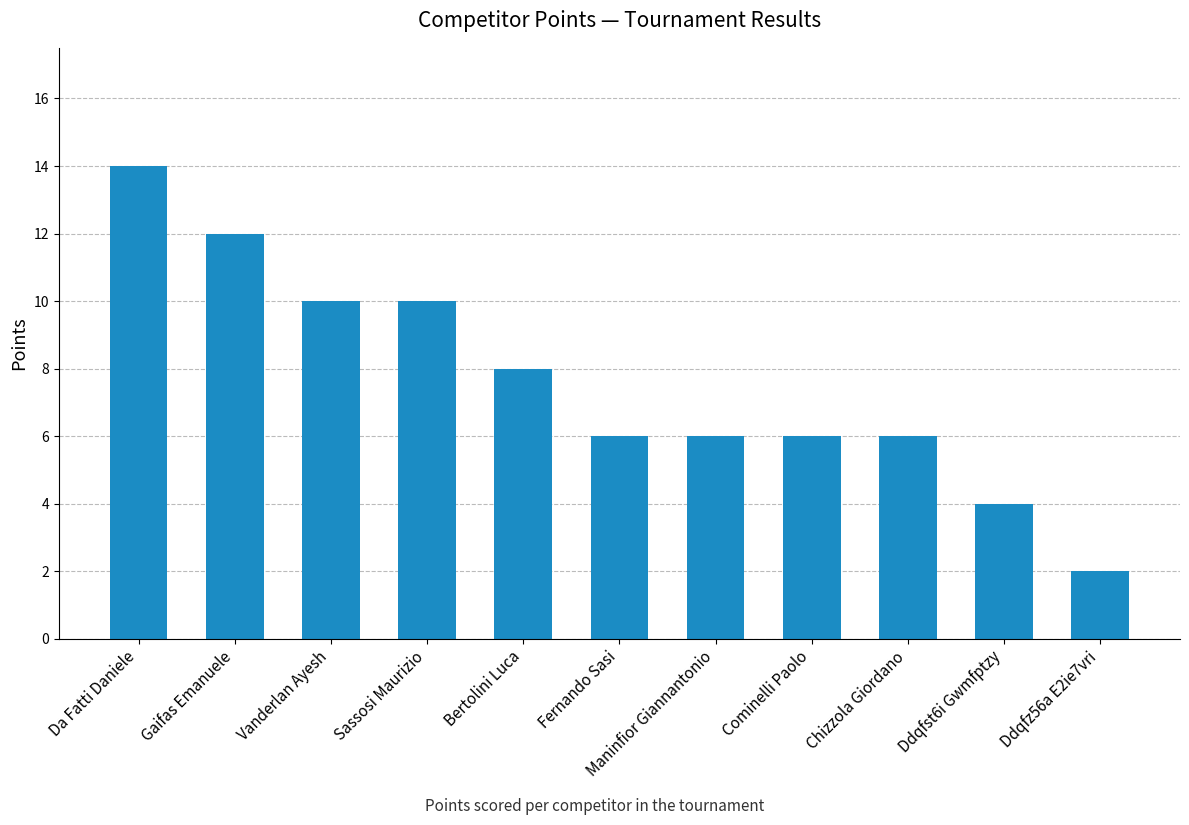

What is the sum of the values at Chizzola Giordano and Vanderlan Ayesh?

16